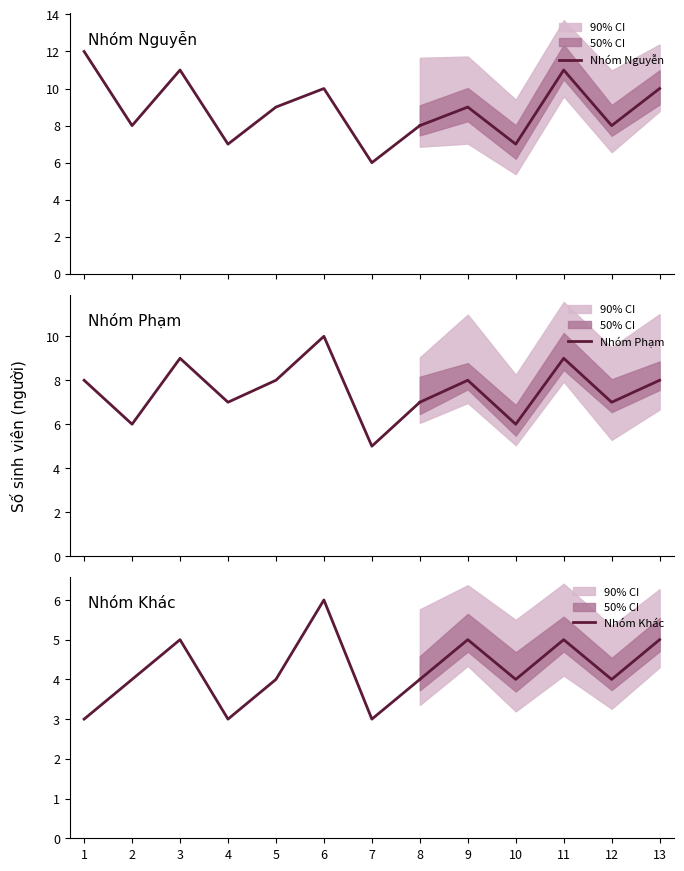

Does the chart have visible grid lines?

No